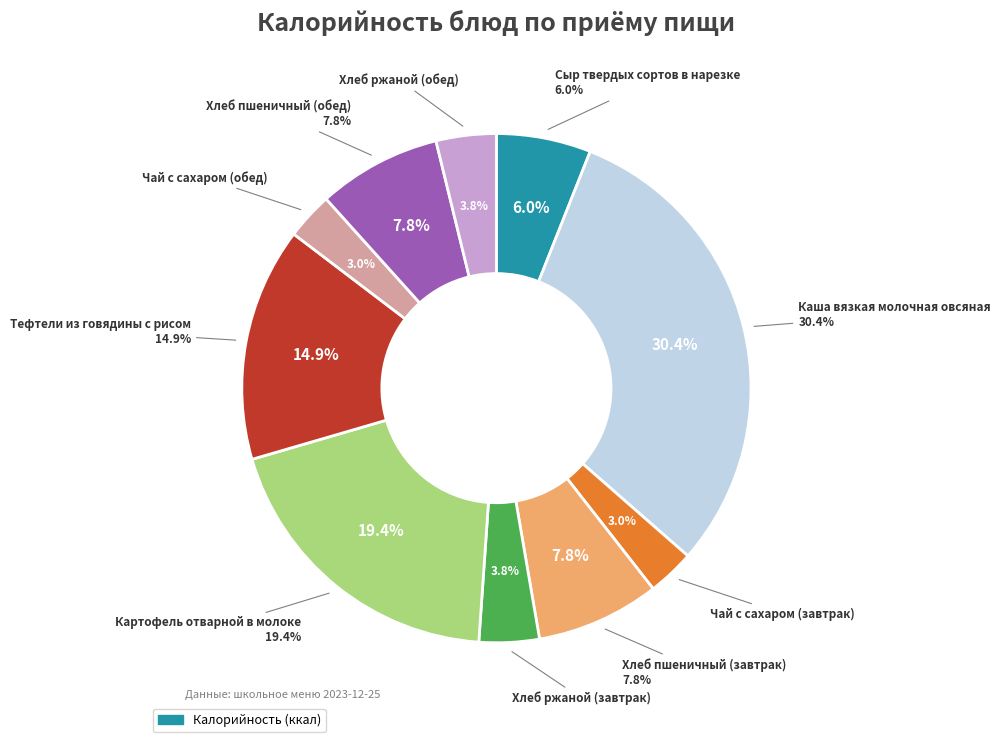

What is the change in value from Чай с сахаром (завтрак) to Хлеб пшеничный (обед)?

+43.5